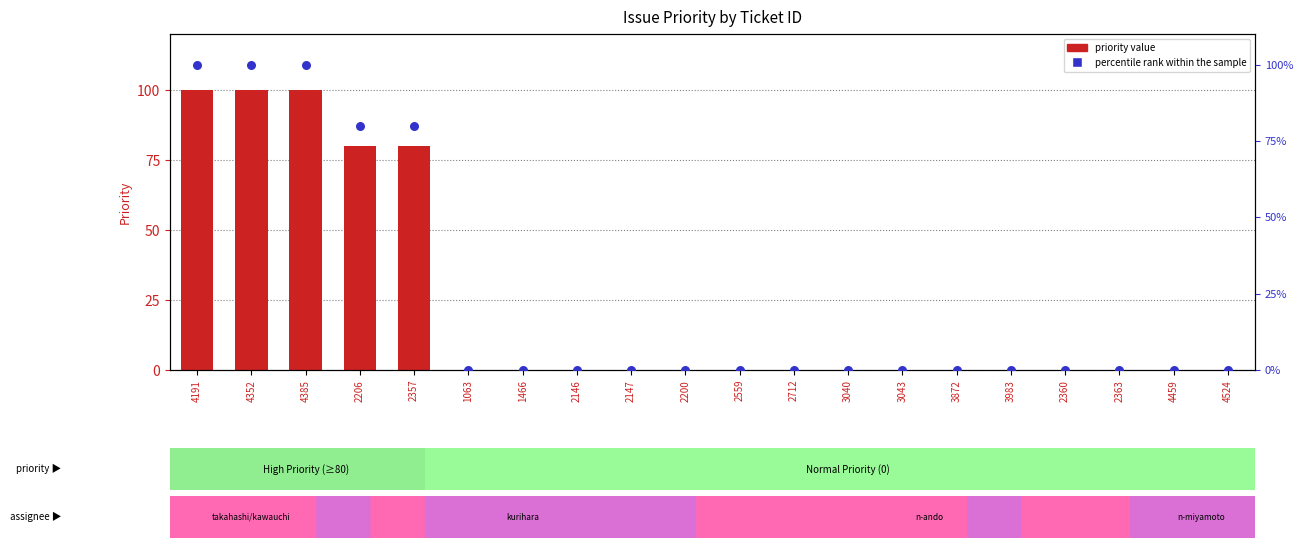

Which series contains the highest Y value?

priority value